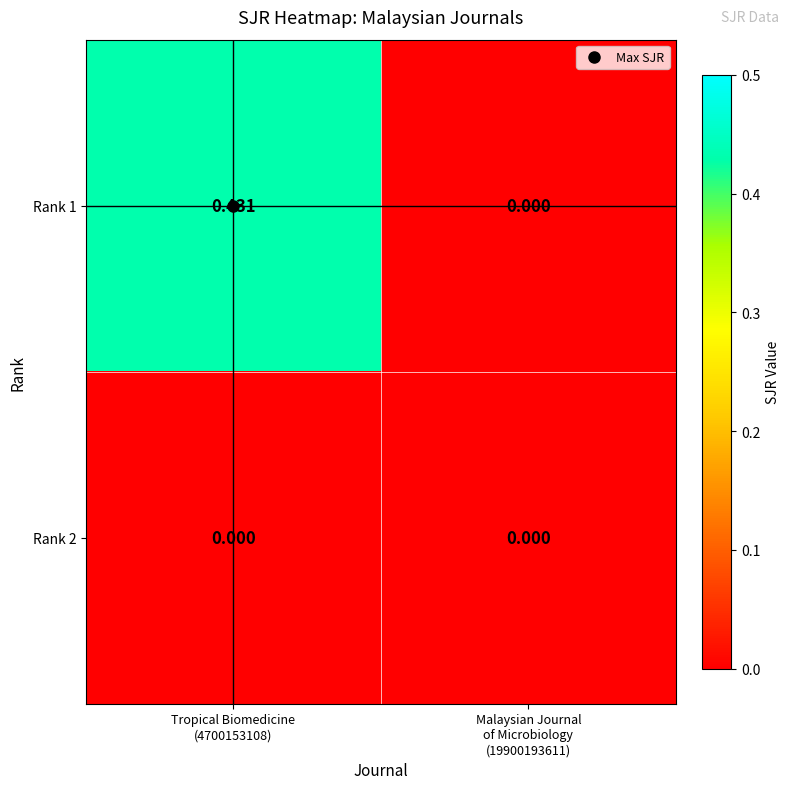

Reading left to right, extract all data points from this chart.

Rank 1: Tropical Biomedicine
(4700153108)=0.4	Malaysian Journal
of Microbiology
(19900193611)=0.0
Rank 2: Tropical Biomedicine
(4700153108)=0.0	Malaysian Journal
of Microbiology
(19900193611)=0.0